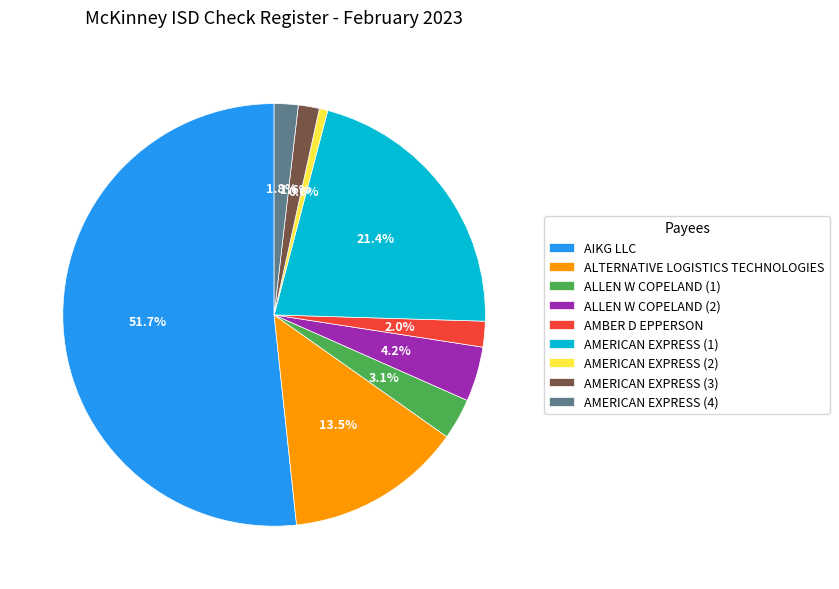

Is the sum of ALTERNATIVE LOGISTICS TECHNOLOGIES and AMERICAN EXPRESS (3) greater than half?

No